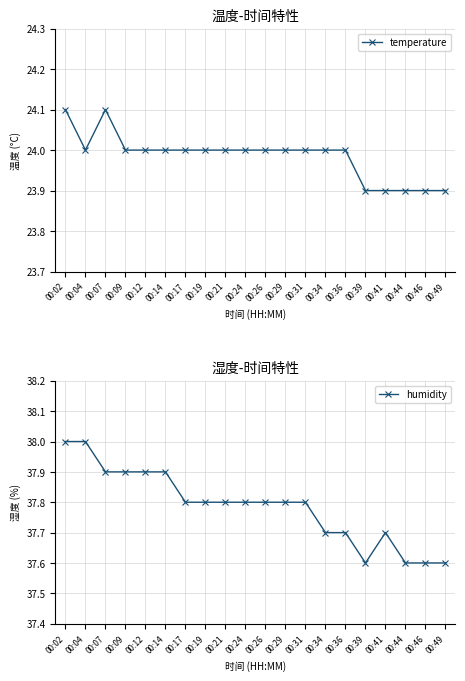

Rank the categories by humidity value from lowest to highest.

00:39, 00:44, 00:46, 00:49, 00:34, 00:36, 00:41, 00:17, 00:19, 00:21, 00:24, 00:26, 00:29, 00:31, 00:07, 00:09, 00:12, 00:14, 00:02, 00:04